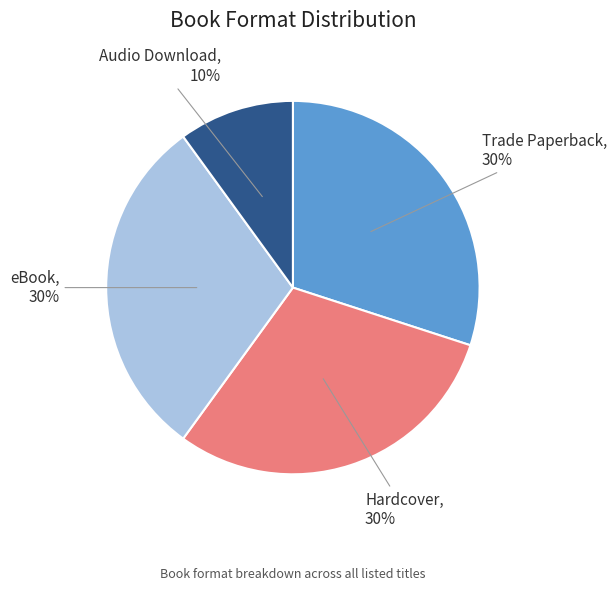

To the nearest percent, what is the combined percentage of Hardcover and Audio Download?

40%